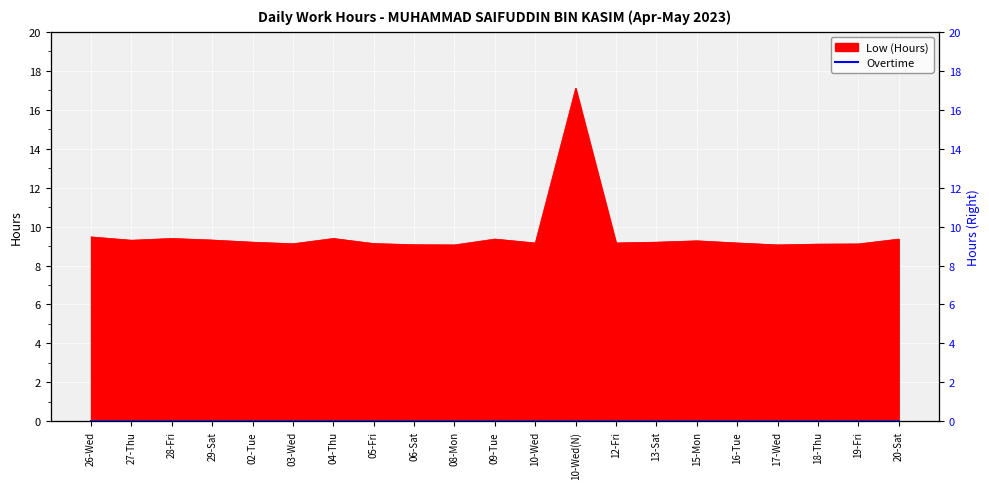

How many interior local valleys (lower than both neighbors) does the data have?

6